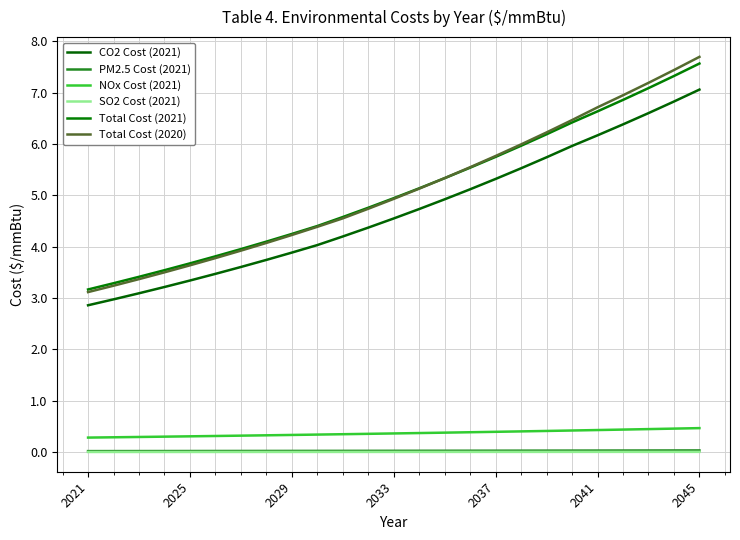

Does the chart have visible grid lines?

Yes